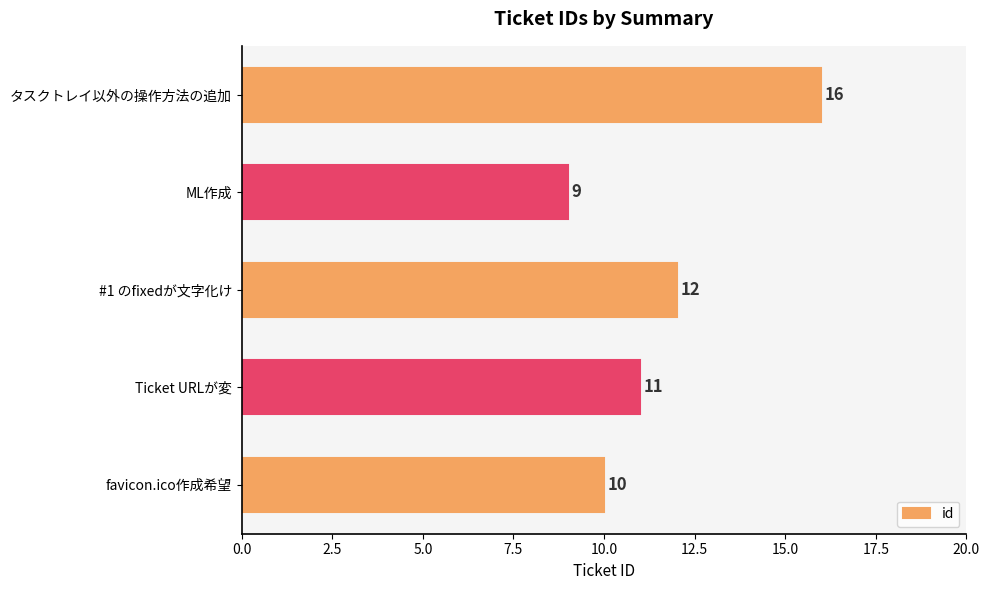

What is the sum of all values?

58